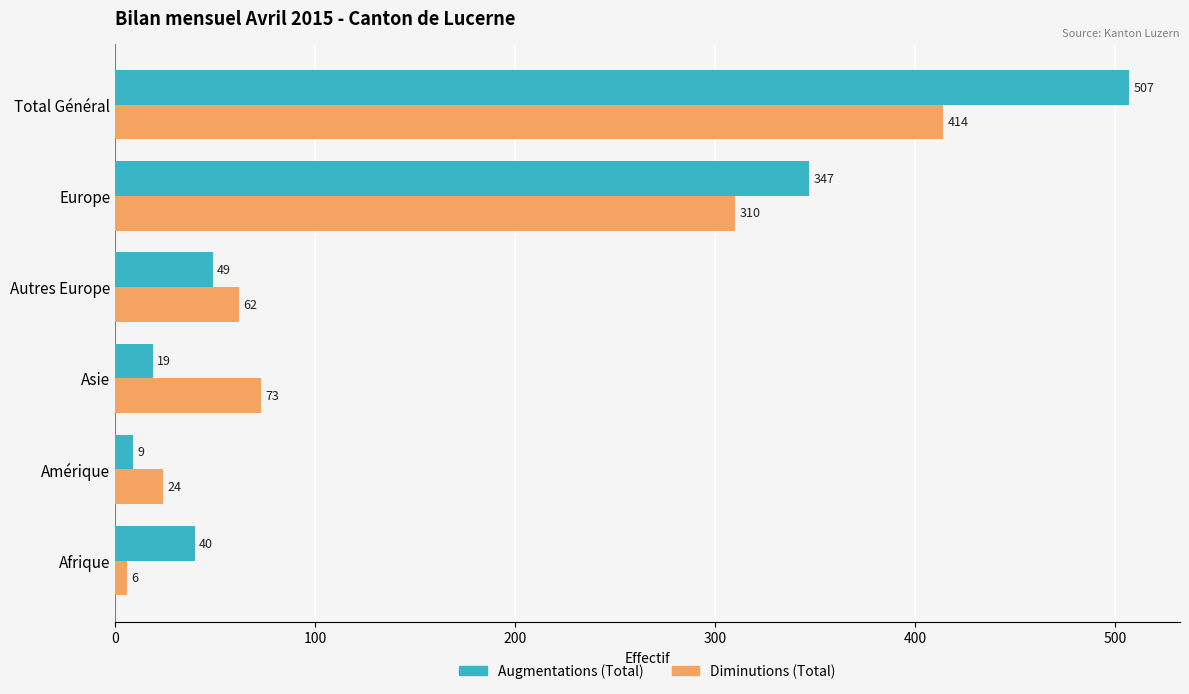

List the series in order of their peak value, highest first.

Augmentations (Total), Diminutions (Total)